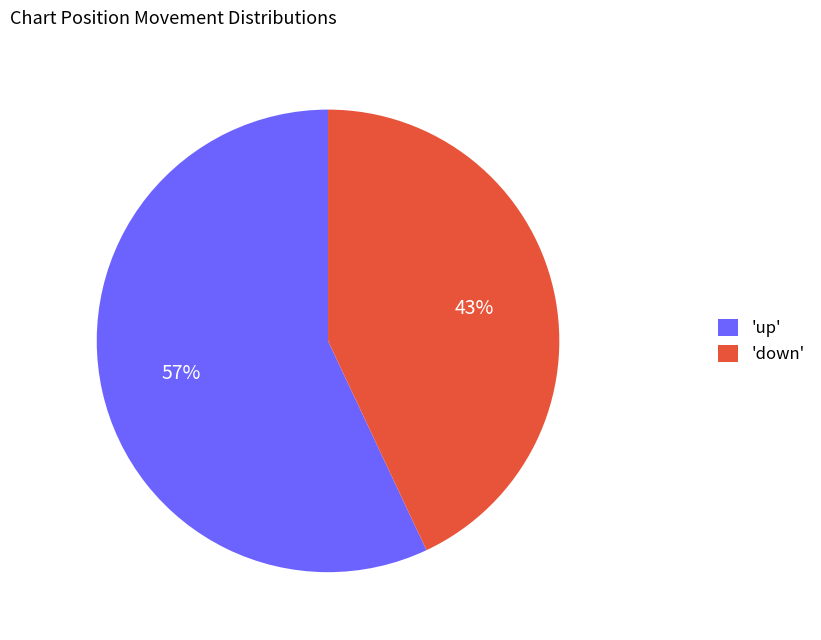

Is the sum of 'down' and 'up' greater than half?

Yes